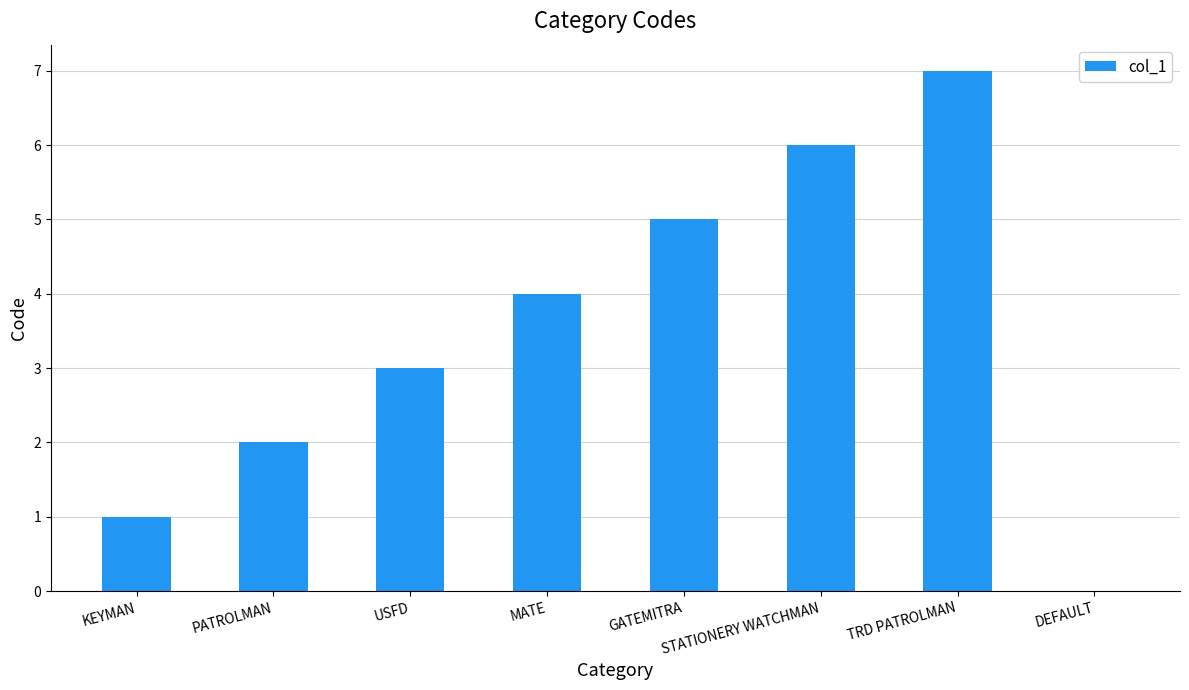

Which label corresponds to the largest value in the chart?

TRD PATROLMAN